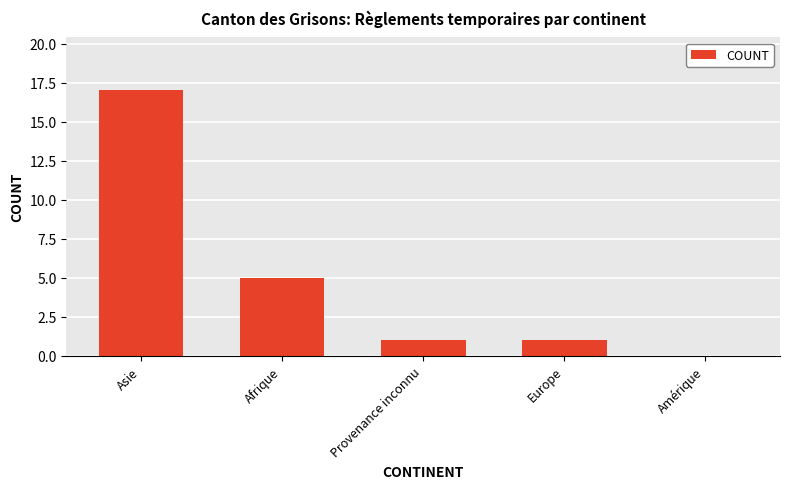

What is the sum of all values?

24